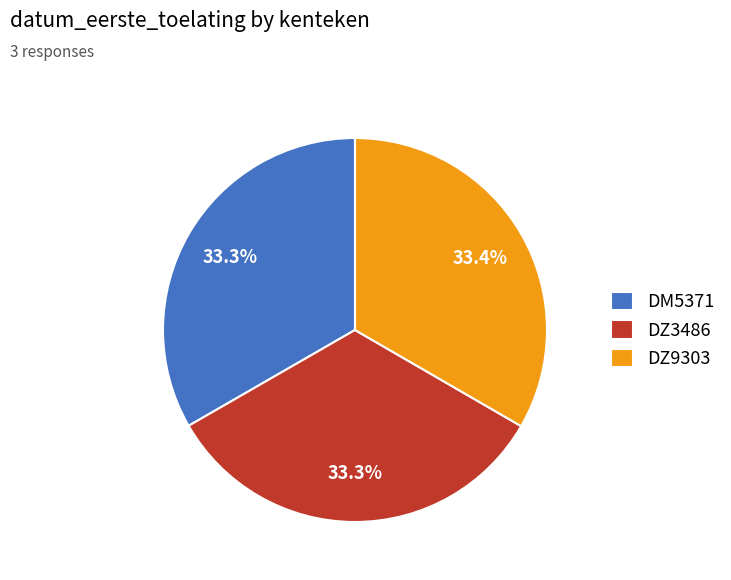

Combined, do DZ9303 and DM5371 account for over 50%?

Yes